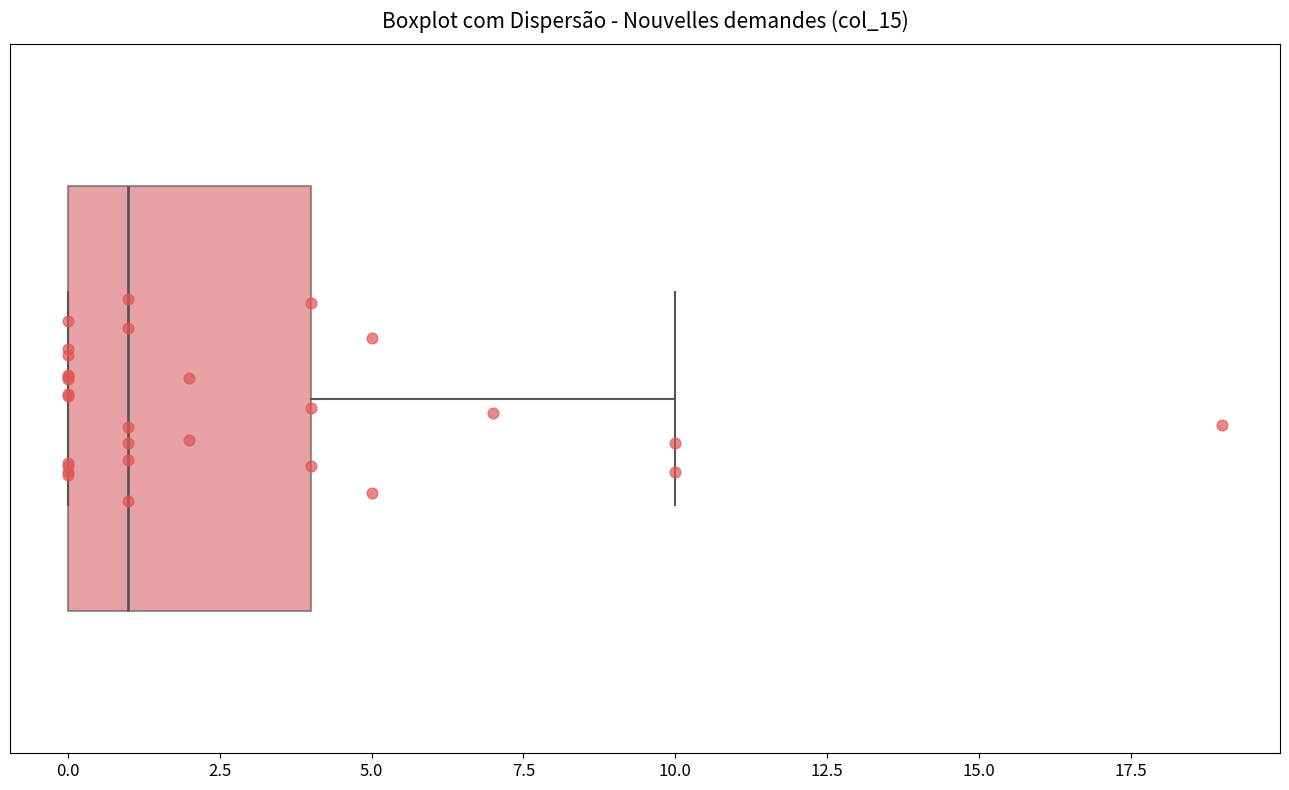

Transcribe this box plot: give where the median line is, the range the box spans, and where the two whiskers end, as read against the x-axis. The values are not printed on the chart, so give them approximately, as read against the axis.

median 1, box 0 to 4, whiskers 0 to 10